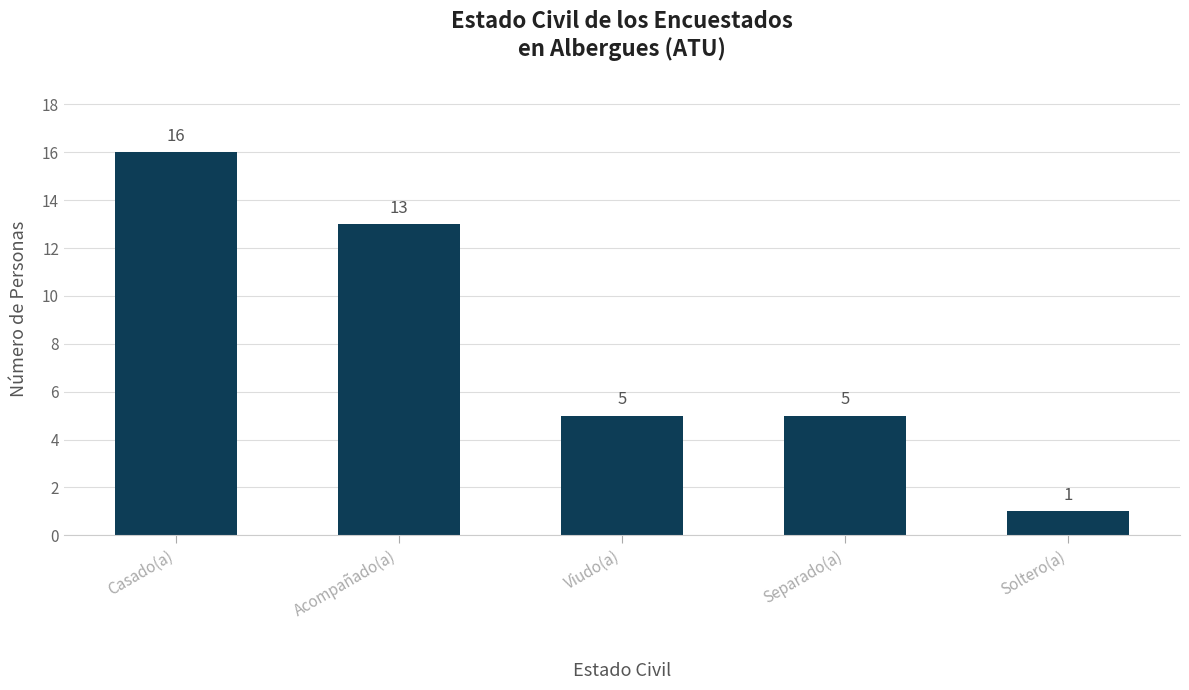

Which category has the highest value across all series?

Casado(a)